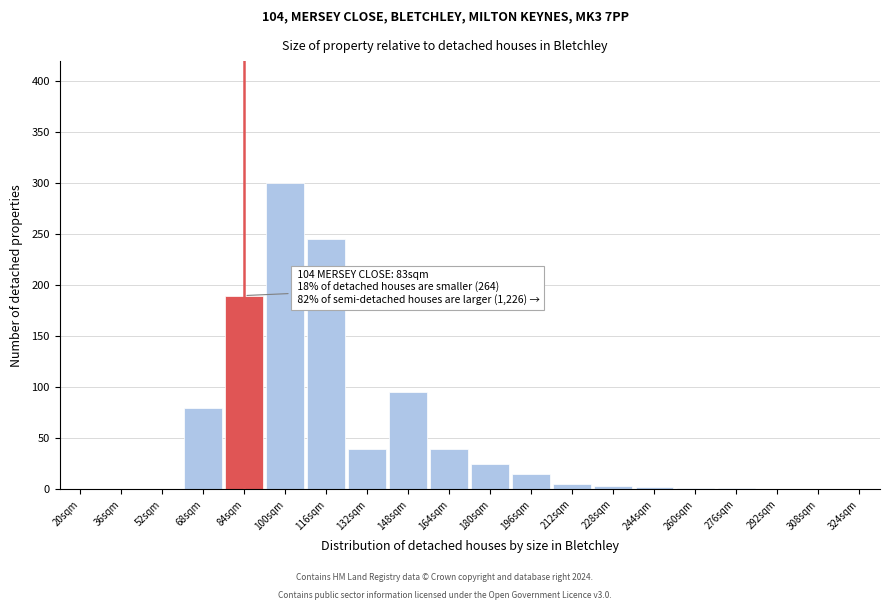

What is the sum of all values?

1042